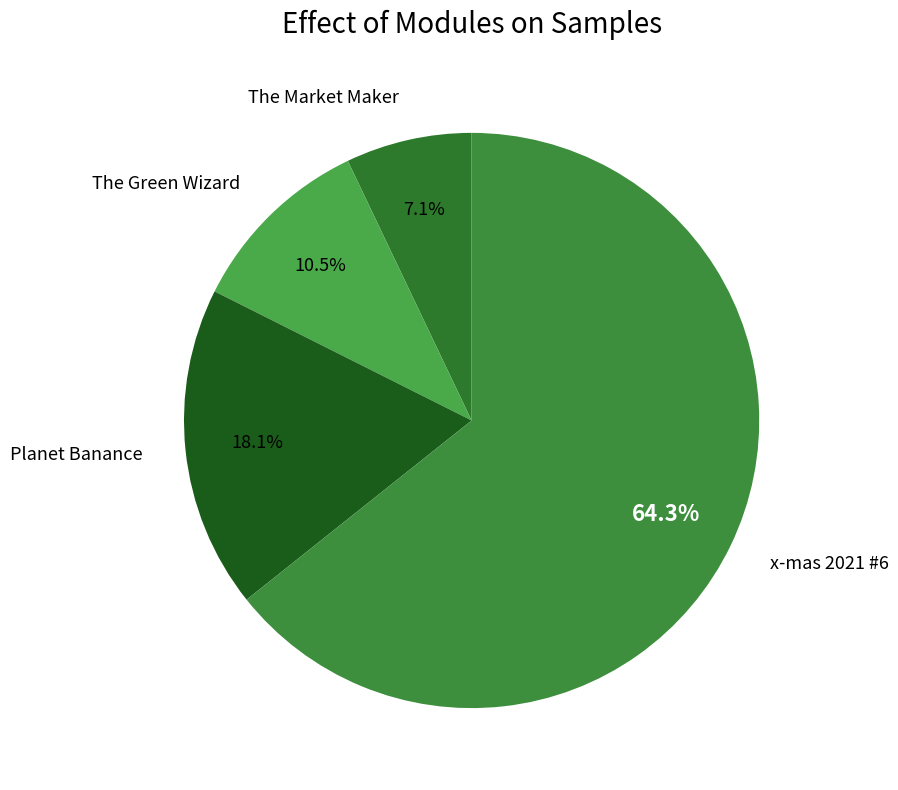

To the nearest percent, what is the average slice percentage?

25%